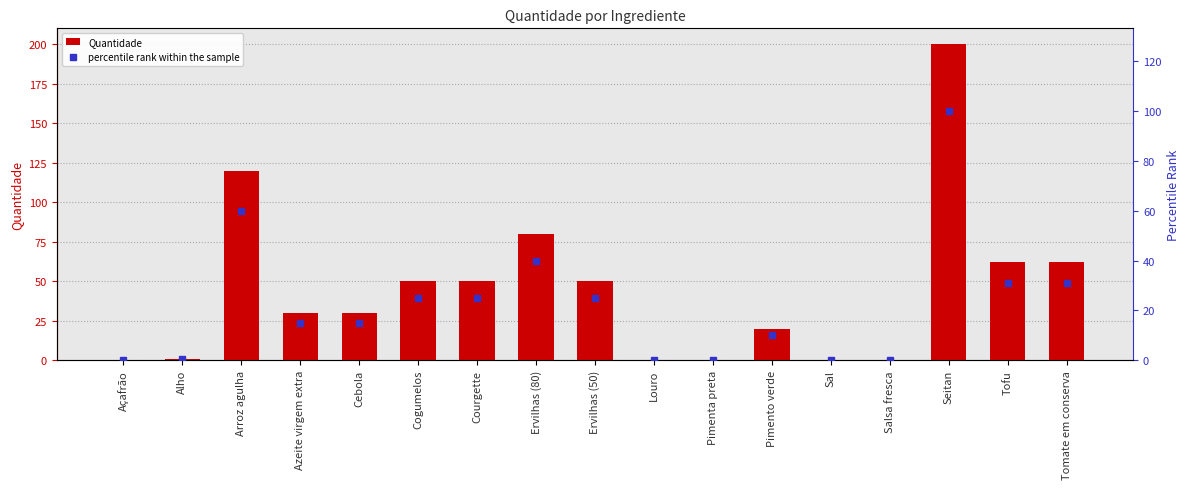

The value of percentile rank within the sample at Cebola is 15.0. True or false?

True